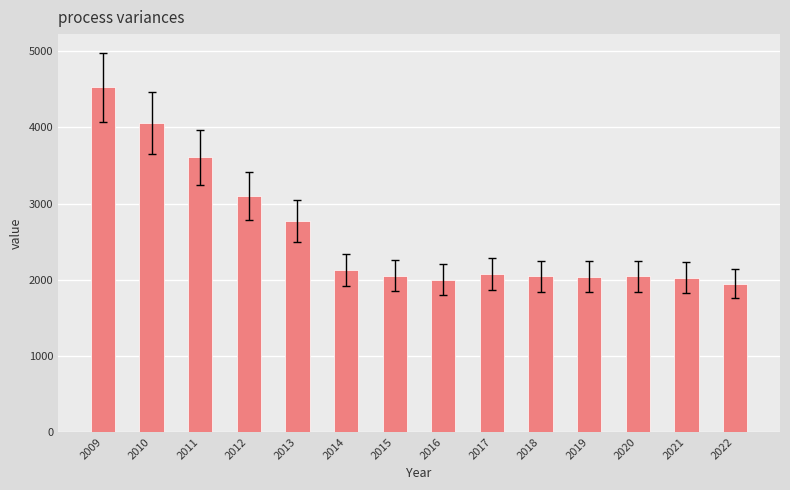

What is the greatest value displayed?

4524